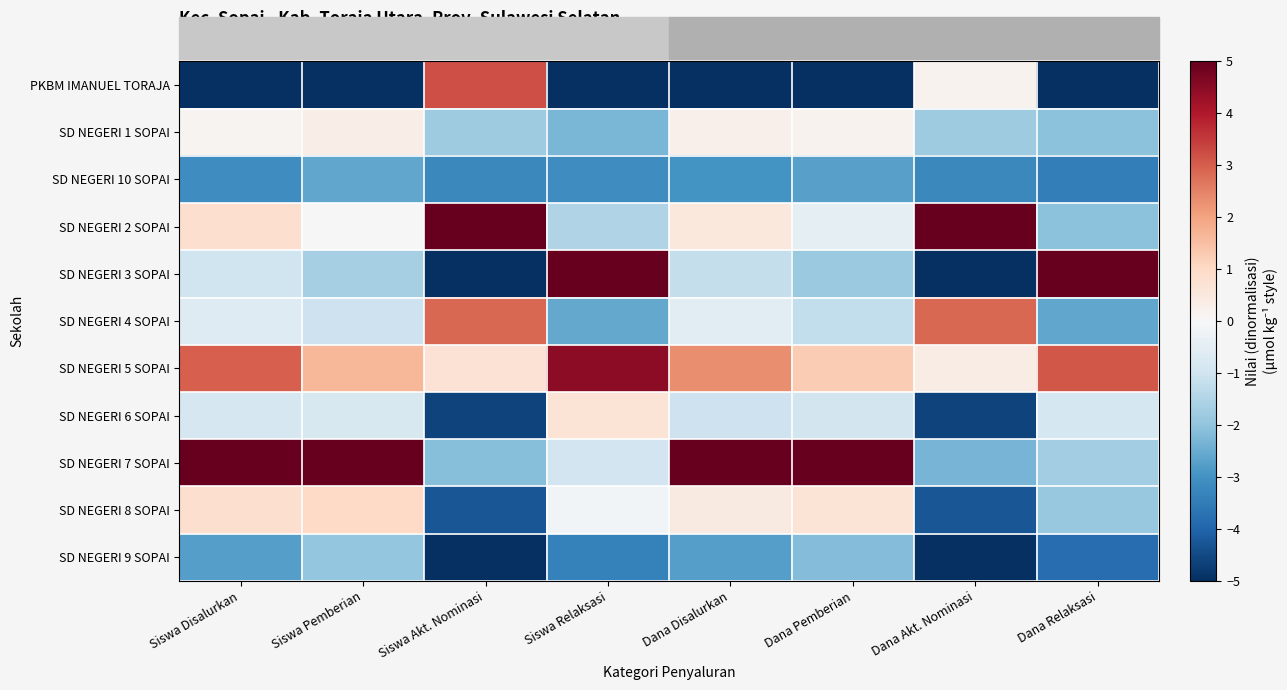

Which series has the largest total across all categories?

SD NEGERI 5 SOPAI